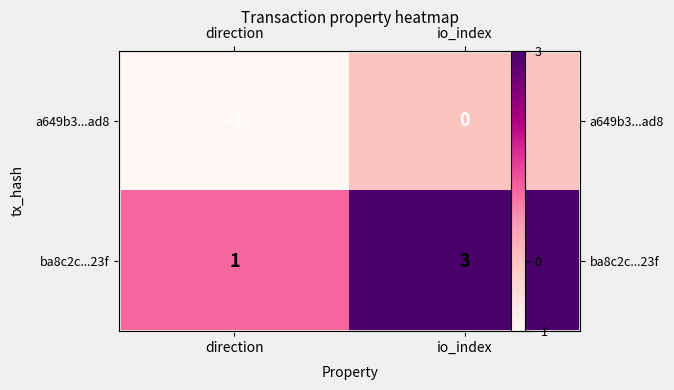

Which series changed the most between direction and io_index?

ba8c2c...23f